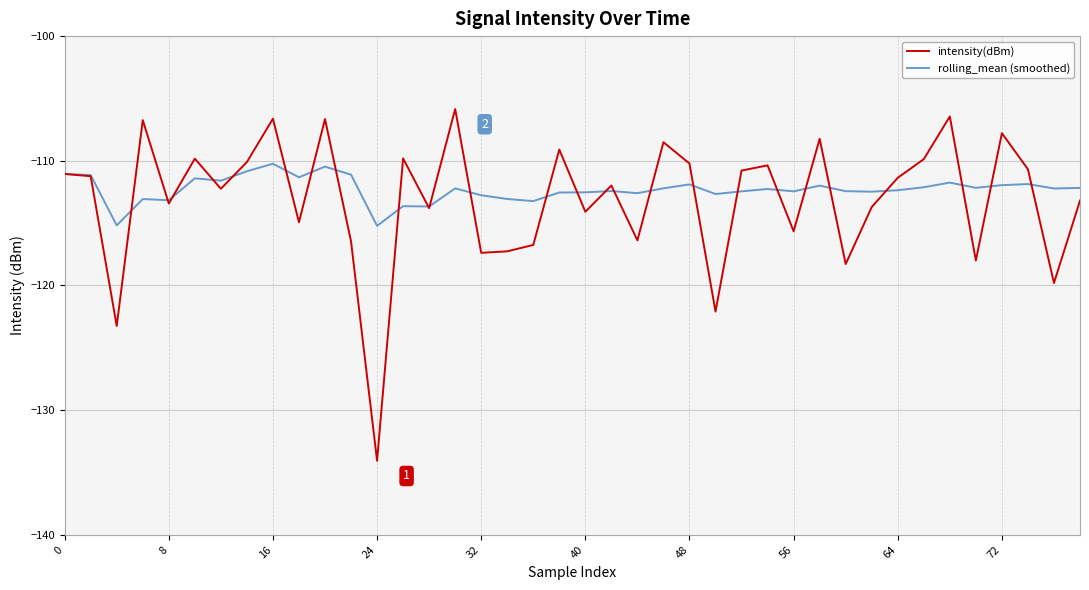

What is the minimum value shown in the chart?

-134.1